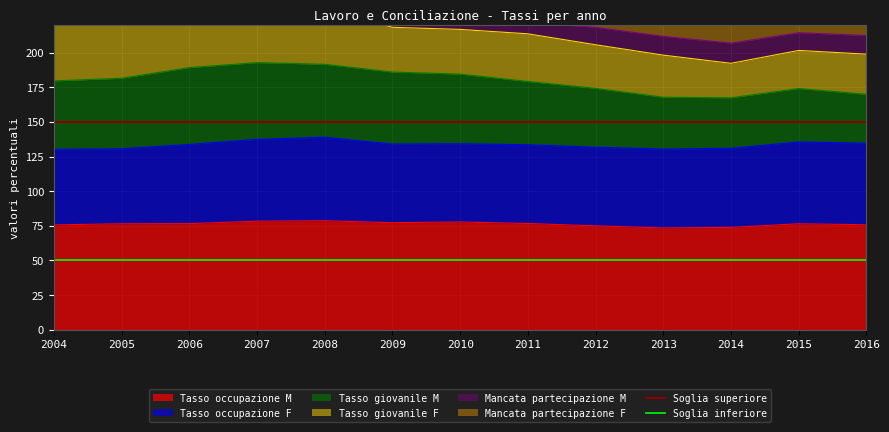

What is the sum of the Soglia inferiore values at 2005 and 2004?

100